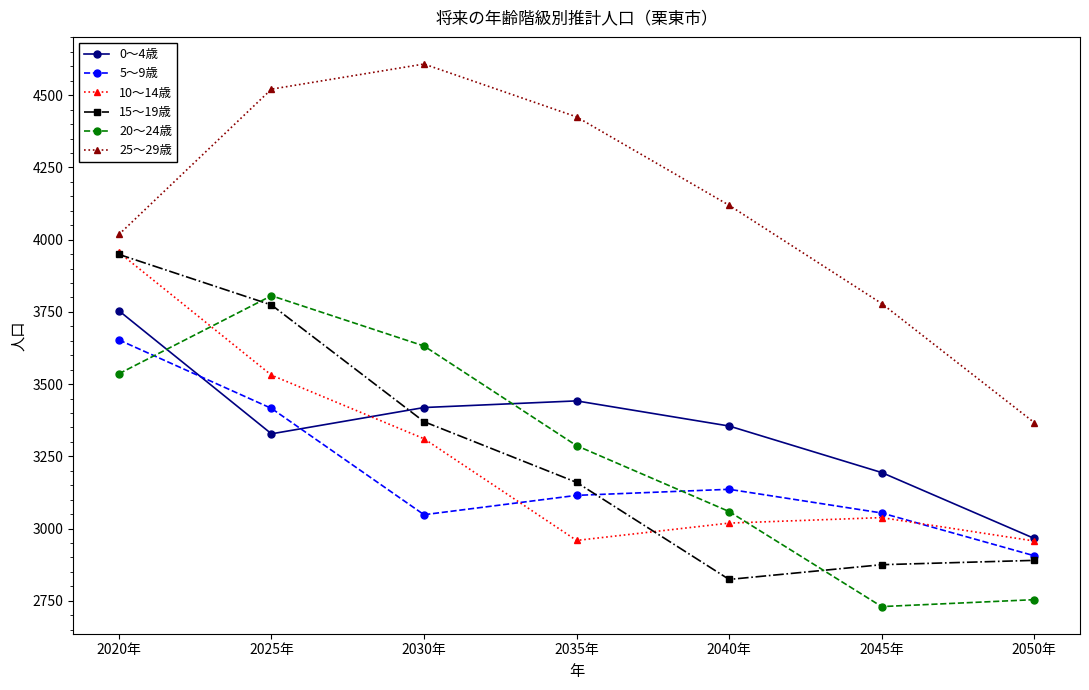

At 2040年, list the series in order from smallest to largest.

15～19歳, 10～14歳, 20～24歳, 5～9歳, 0～4歳, 25～29歳